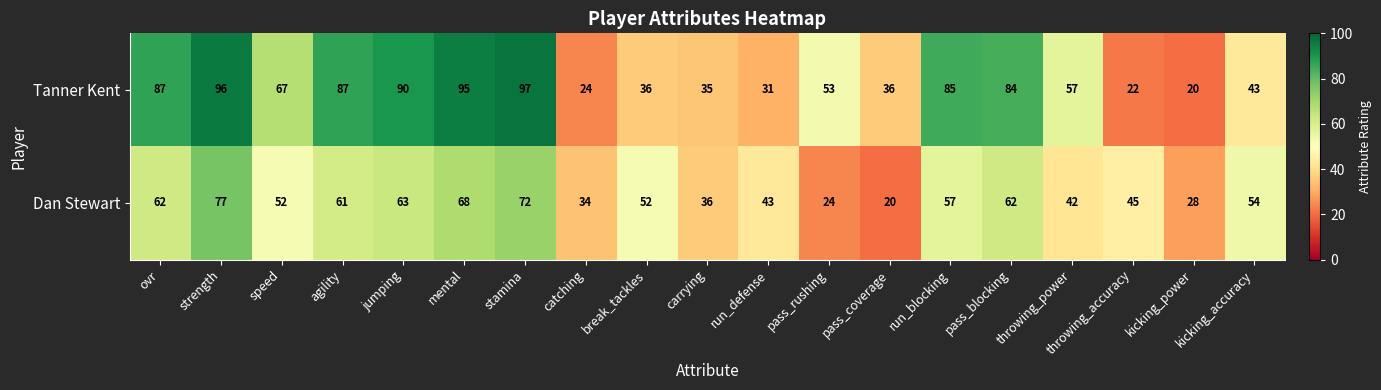

At throwing_power, list the series in order from smallest to largest.

Dan Stewart, Tanner Kent